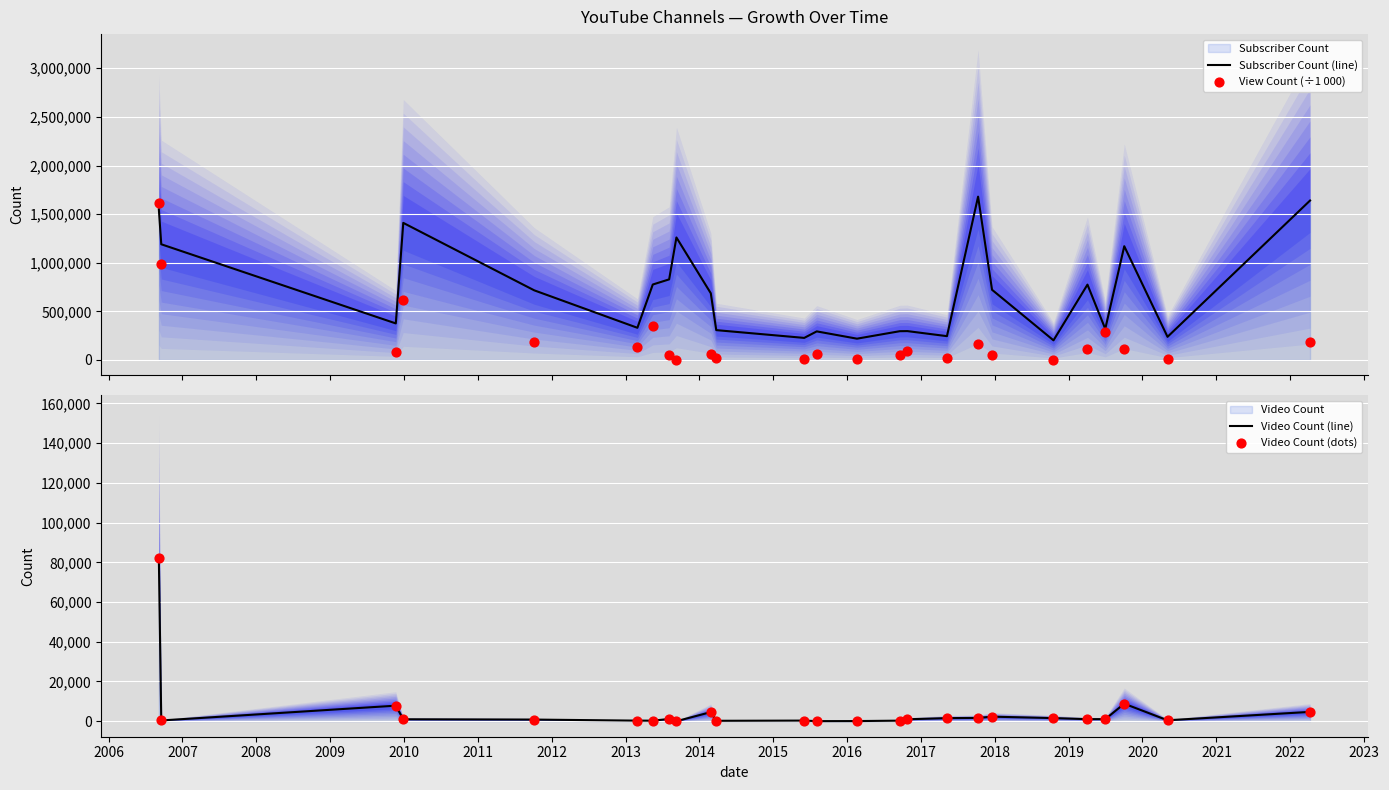

Which series reaches the minimum Y coordinate?

View Count (÷1 000)